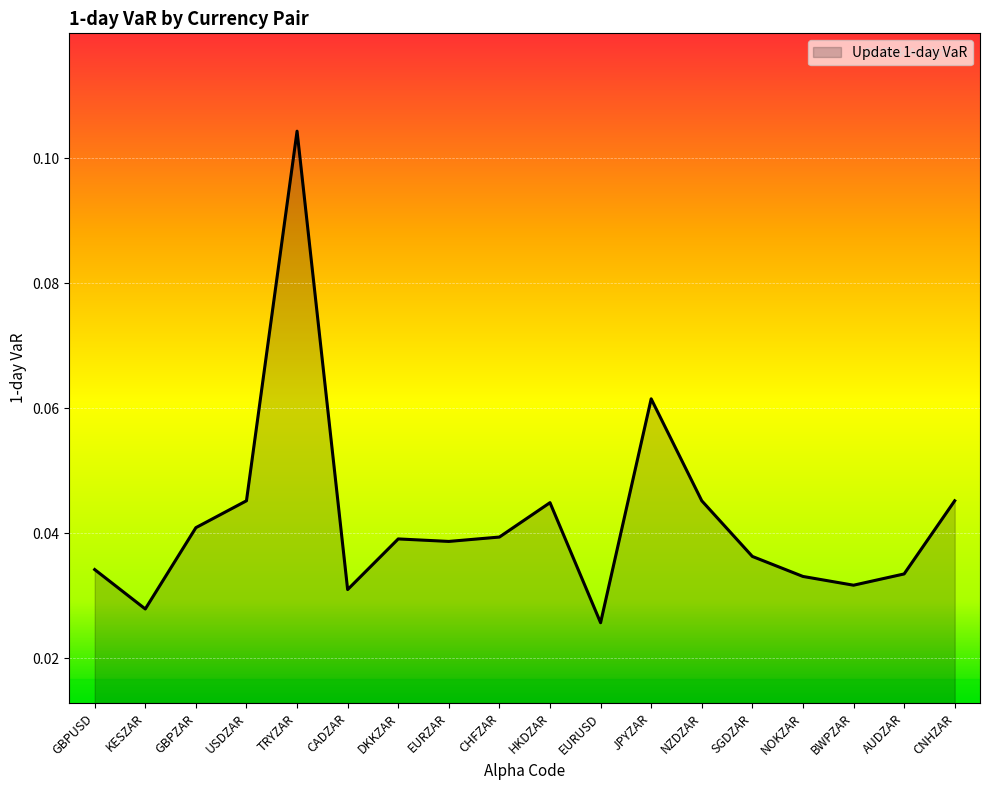

At which label is the value closest to 0?

EURUSD